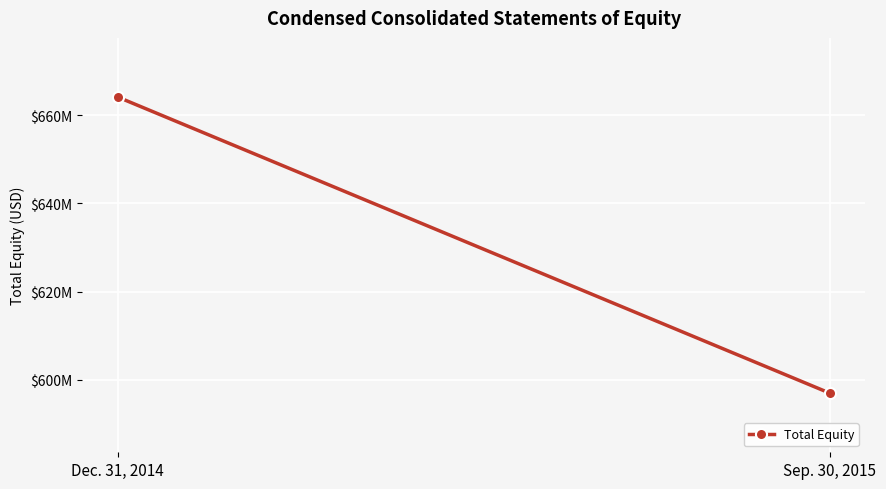

Which label corresponds to the smallest value in the chart?

Sep. 30, 2015